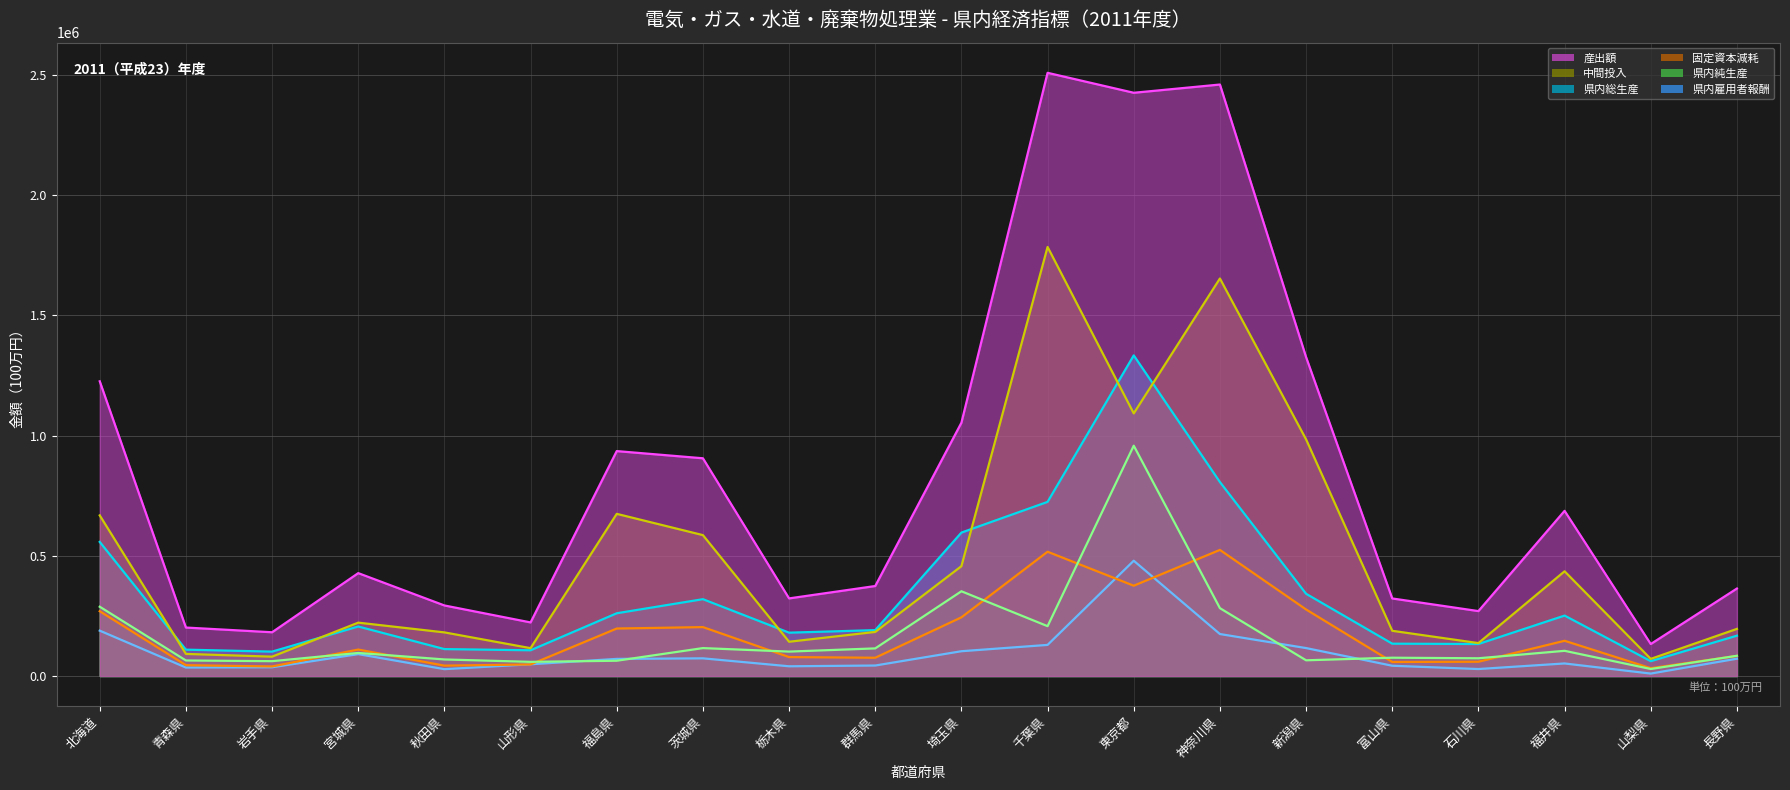

What is the difference between the second highest and second lowest values in the 県内雇用者報酬 (線) series?

160156